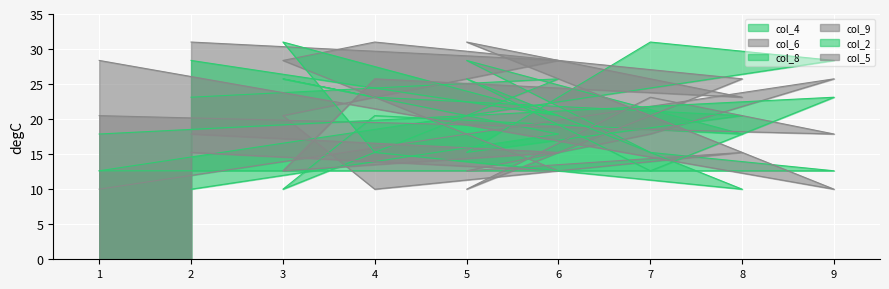

What is the difference between the col_4 values at 5 and 7?

13.1